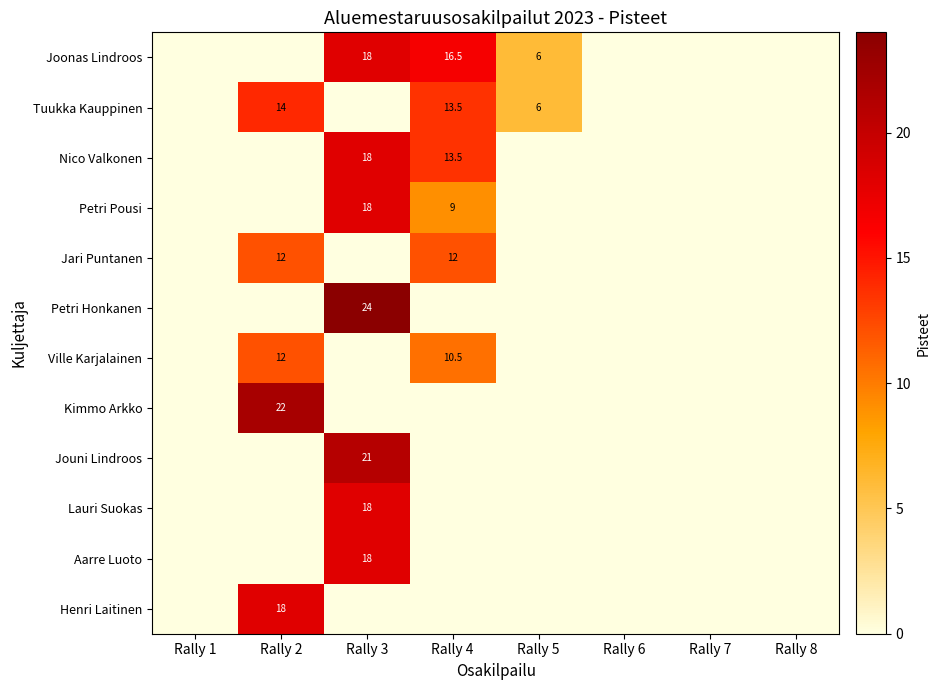

Which label corresponds to the largest value in the chart?

Rally 3